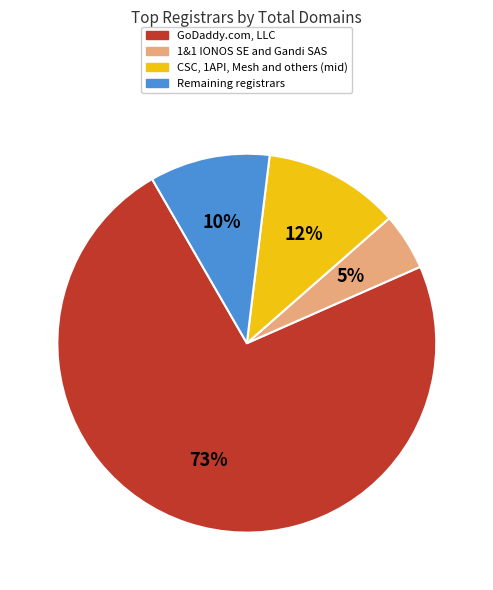

Between Remaining registrars and CSC, 1API, Mesh and others (mid), which is larger?

CSC, 1API, Mesh and others (mid)